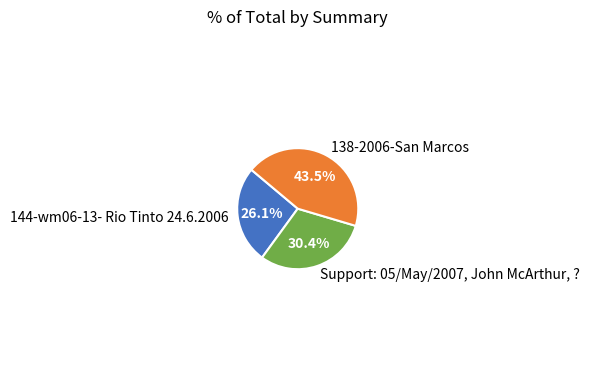

Is 138-2006-San Marcos the majority of the pie?

No